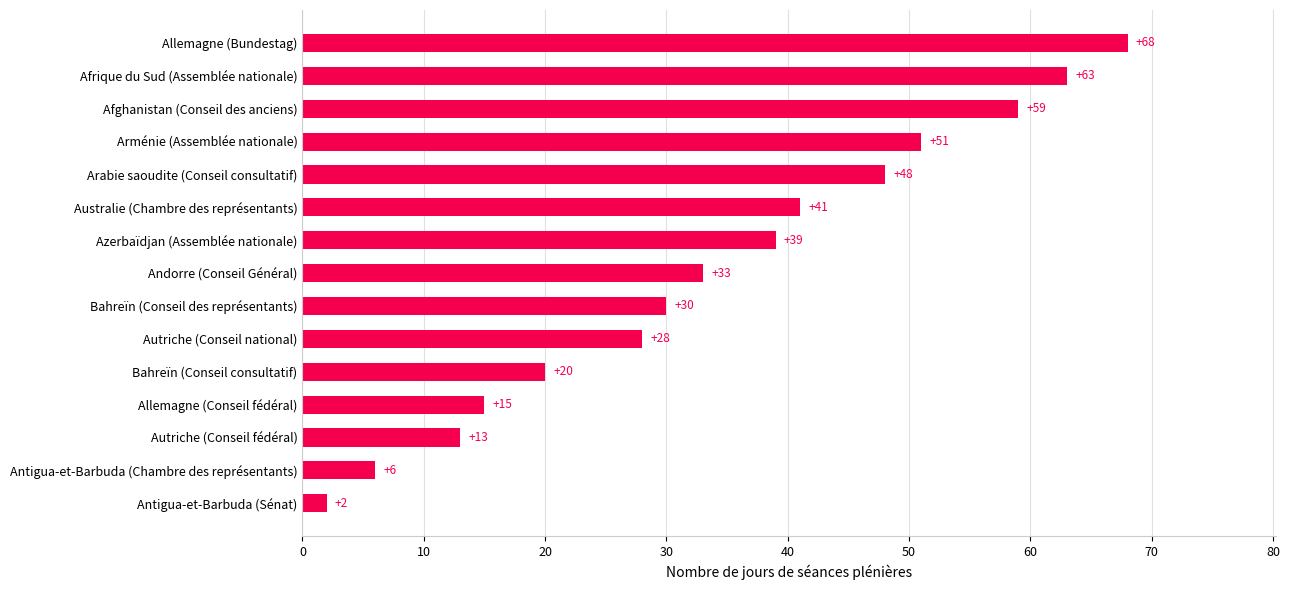

Does the chart contain any negative values?

No